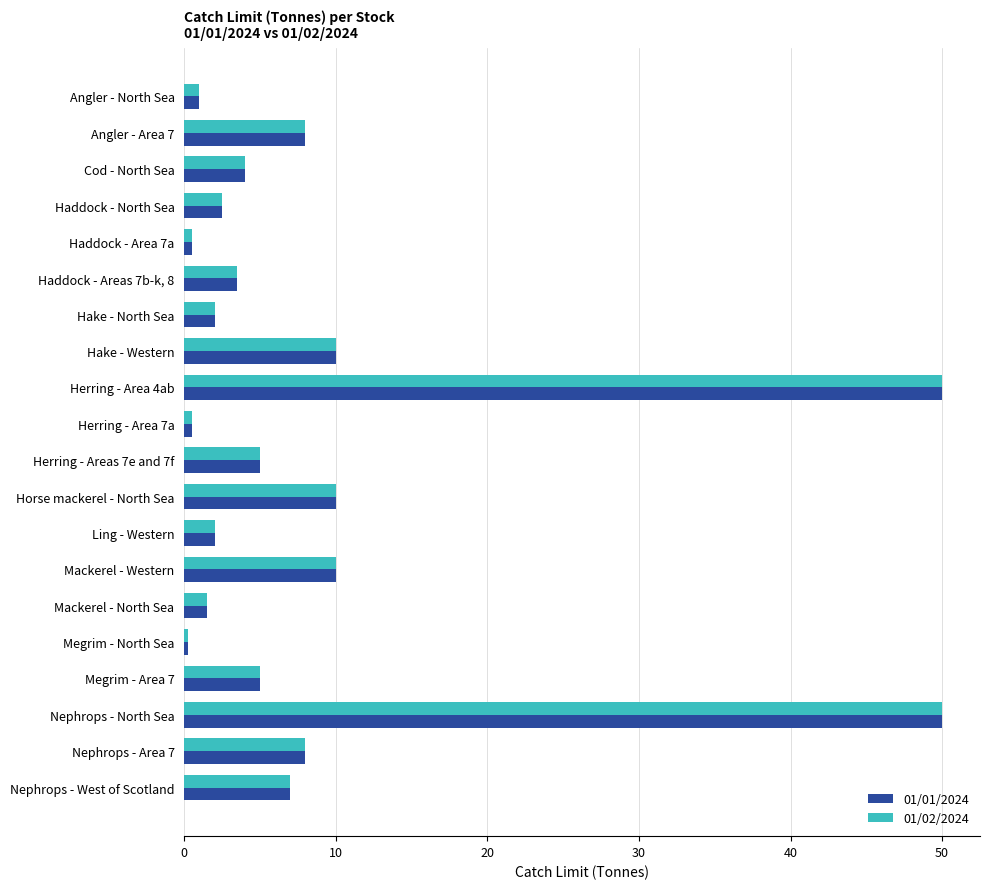

What is the maximum value for 01/02/2024?

50.0